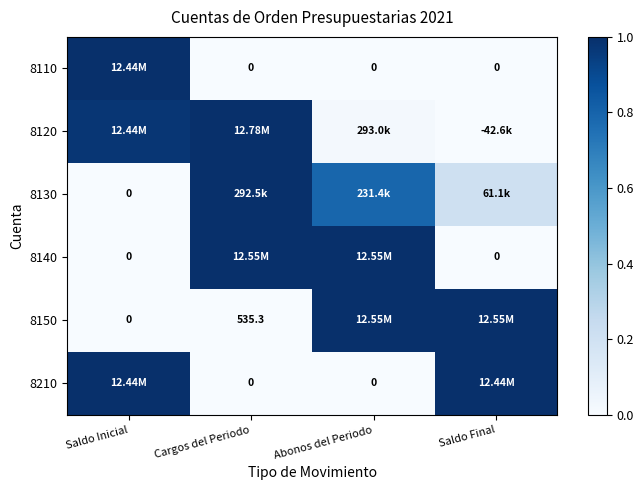

Between Abonos del Periodo and Saldo Final, which series saw the biggest shift?

8140